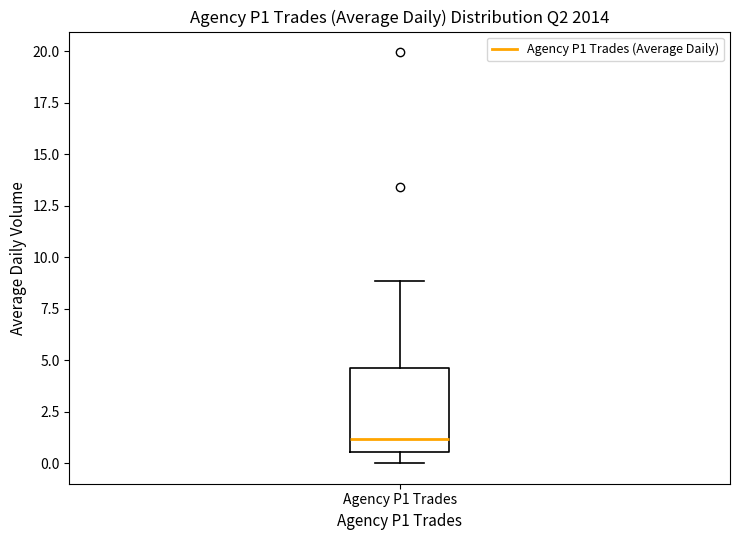

Read this box plot against the y-axis: the position of the median line, the range covered by the box, and the ends of both whiskers. The values are not printed on the chart, so give them approximately, as read against the axis.

median 1.0, box 0.5 to 4.5, whiskers 0.0 to 9.0